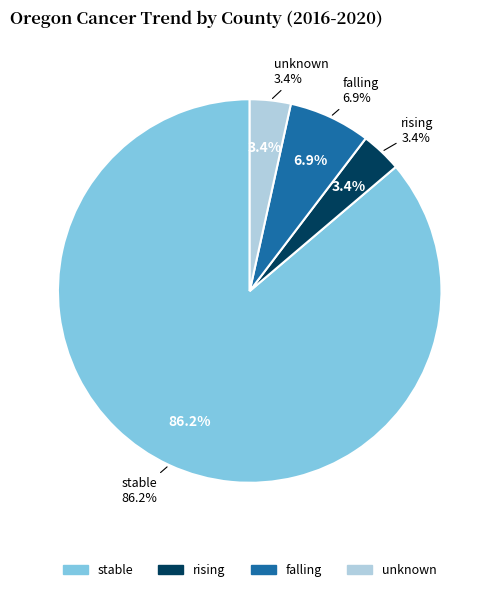

True or false: stable accounts for 86% of the total.

True